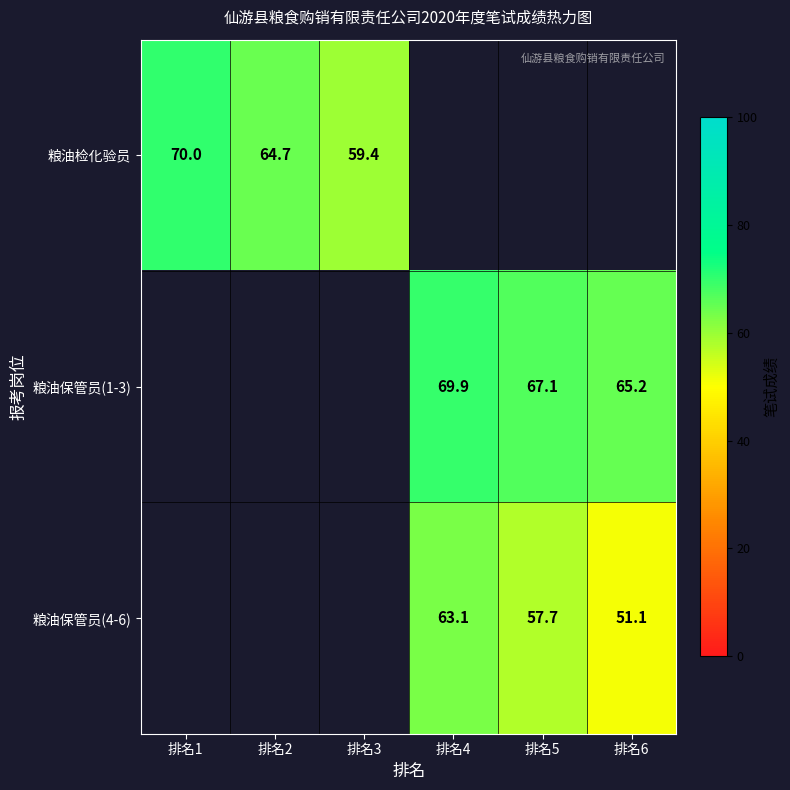

Between 排名3 and 排名1, which is larger?

排名1